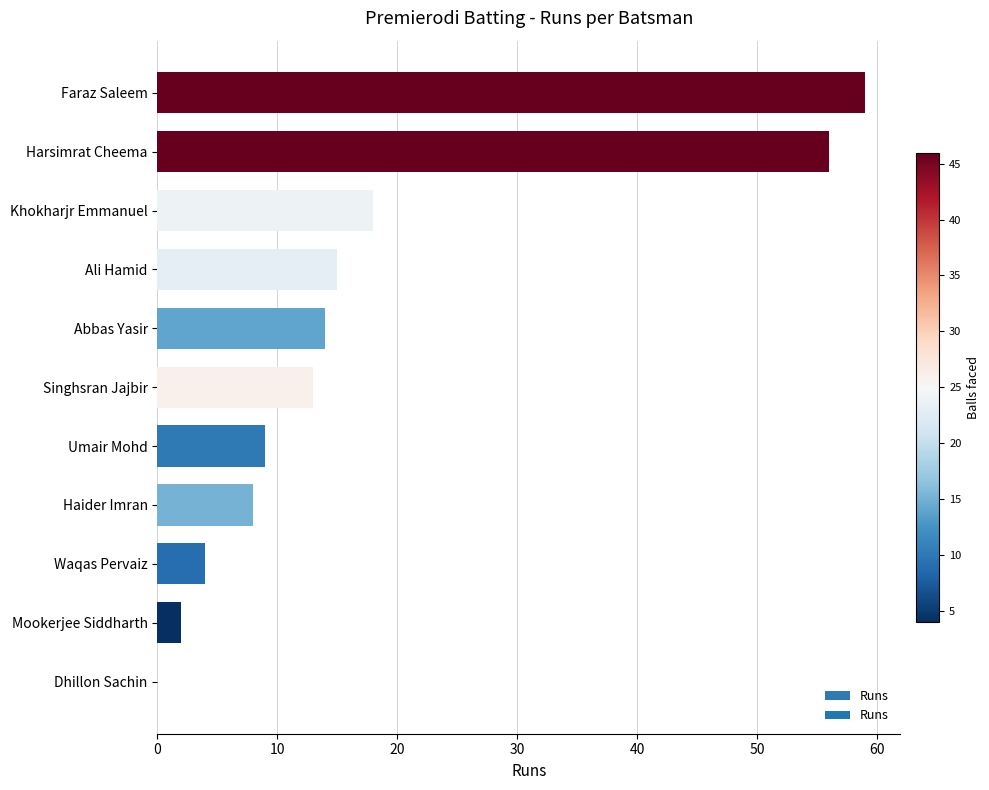

Reading bottom to top, what are all the values shown in this chart?

Dhillon Sachin=0	Mookerjee Siddharth=2	Waqas Pervaiz=4	Haider Imran=8	Umair Mohd=9	Singhsran Jajbir=13	Abbas Yasir=14	Ali Hamid=15	Khokharjr Emmanuel=18	Harsimrat Cheema=56	Faraz Saleem=59